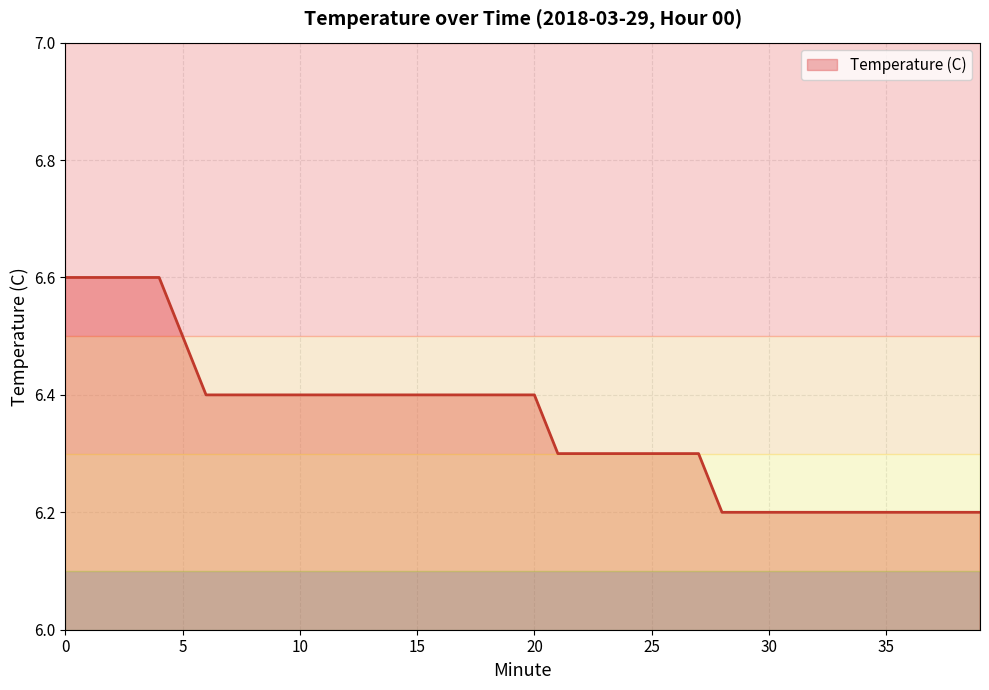

What is the minimum value shown in the chart?

6.2